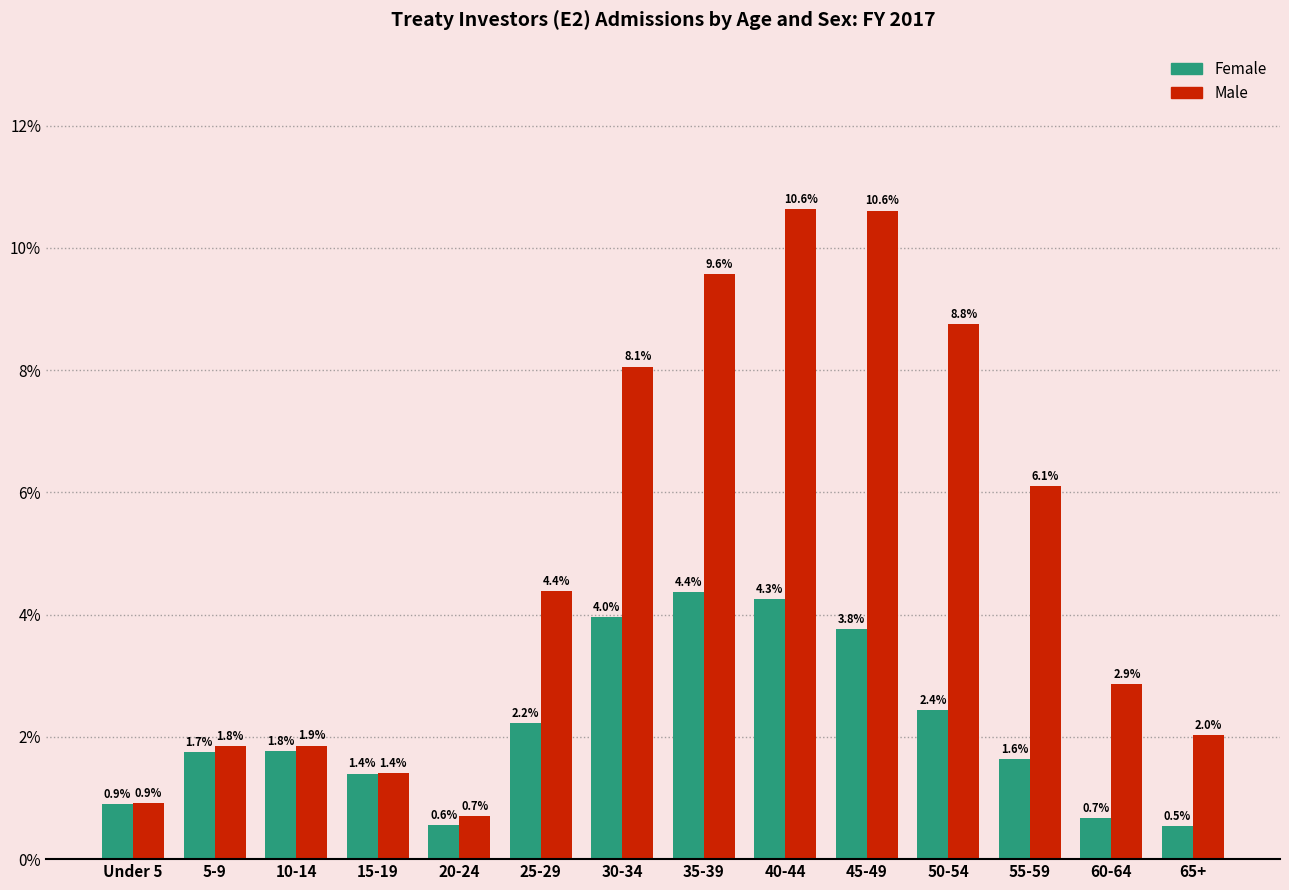

Are the bars grouped side by side (vs. stacked)?

Yes